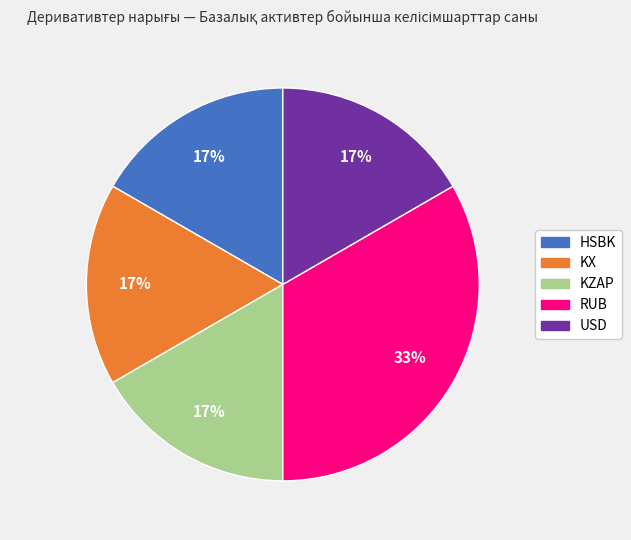

Between KX and RUB, which is larger?

RUB